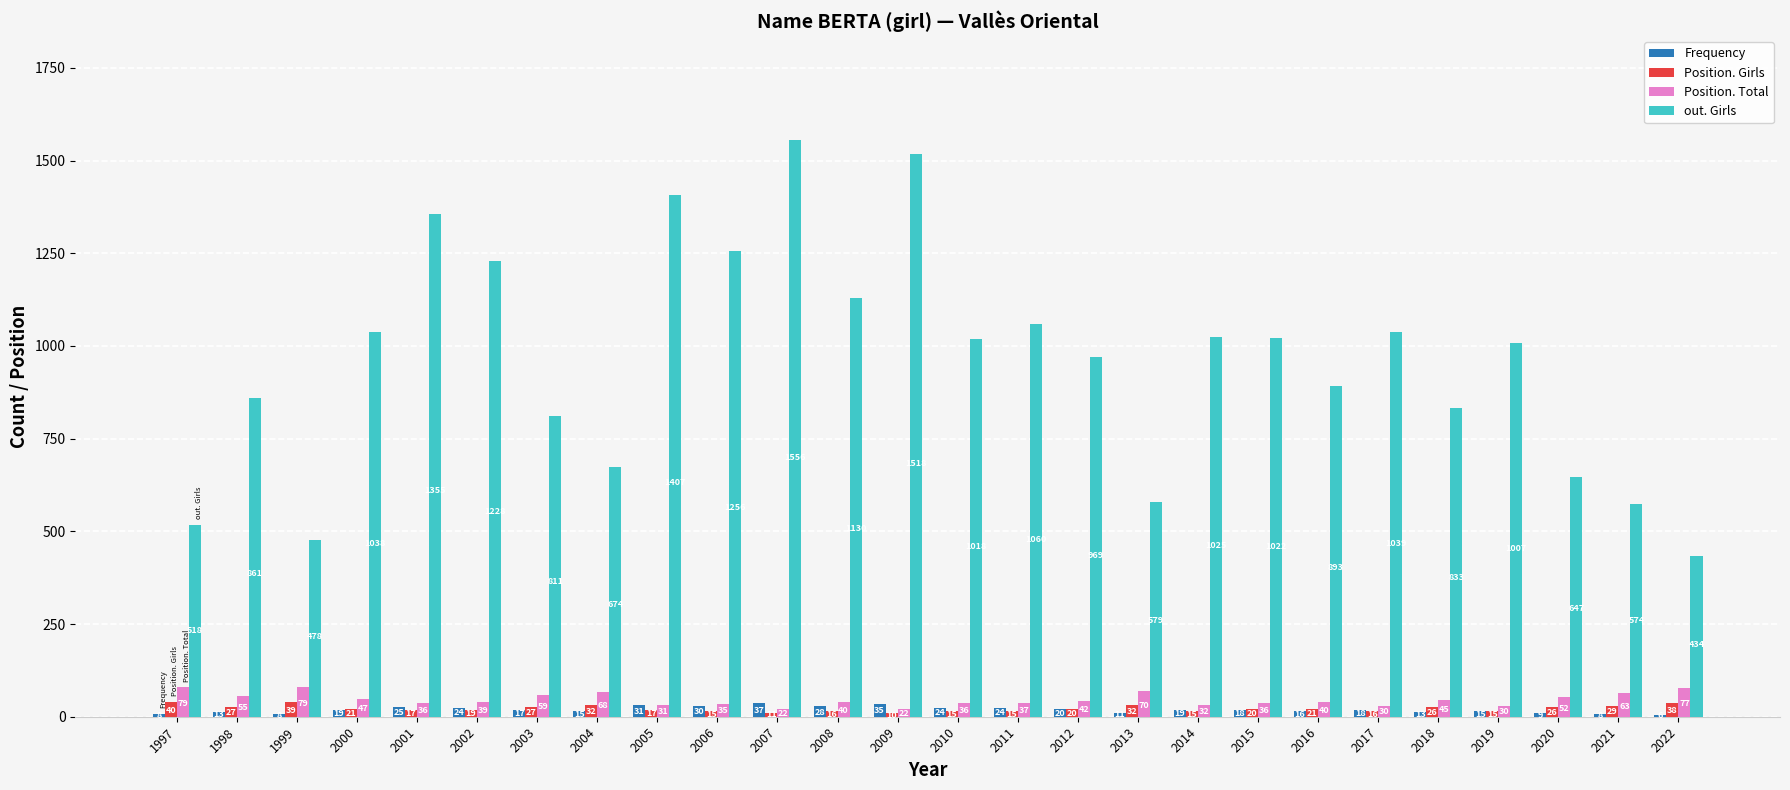

Which category has the highest value across all series?

2007